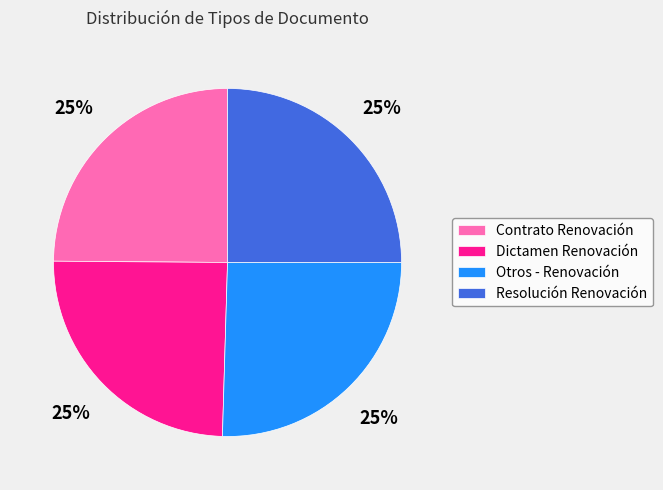

How many segments does this pie chart have?

4